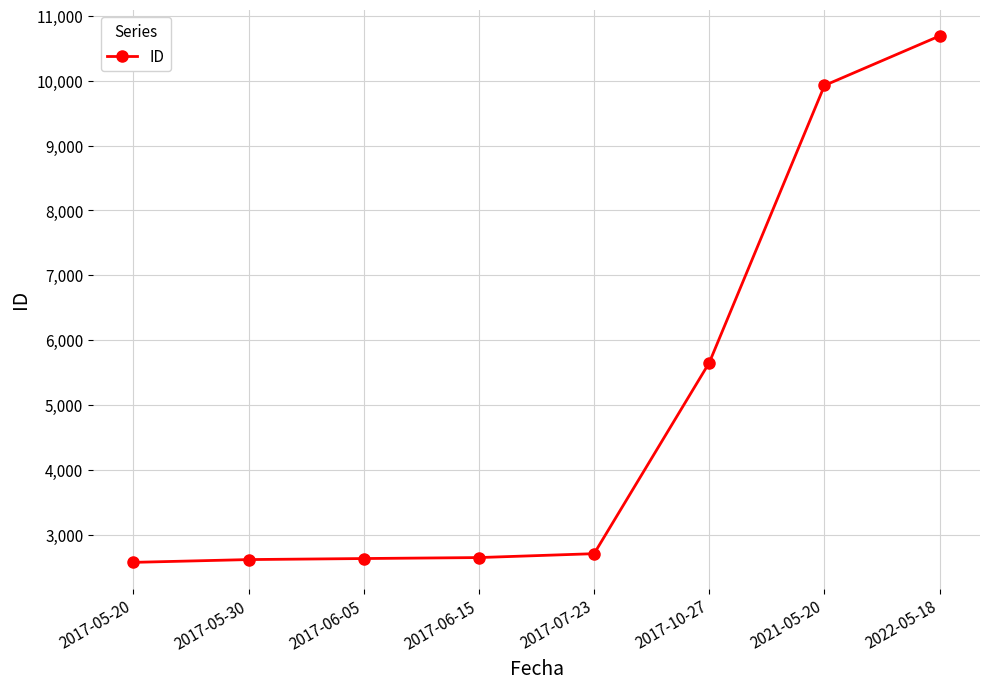

What position from the left is 2017-06-15?

4